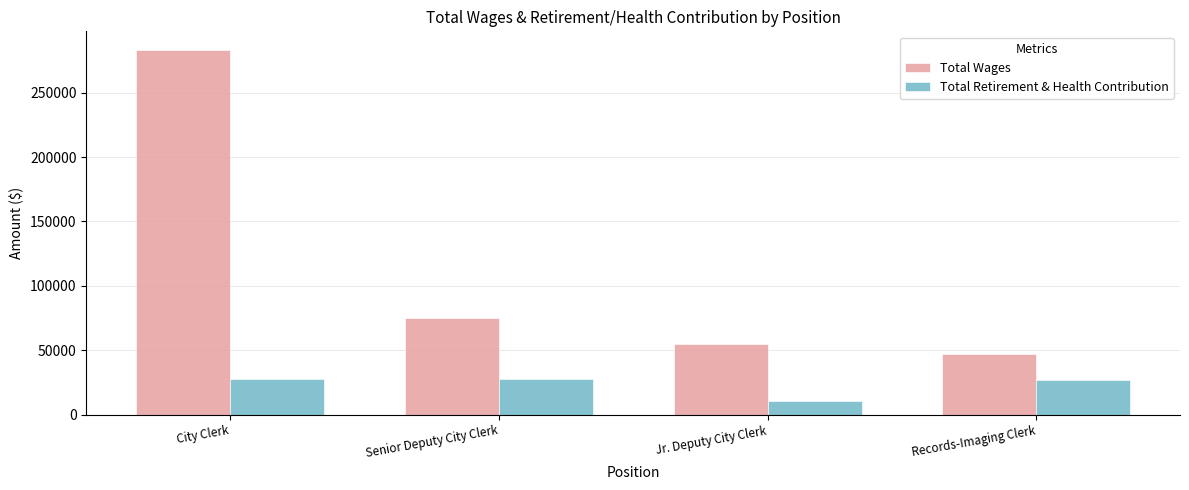

At which category does the chart reach its peak across all series?

City Clerk